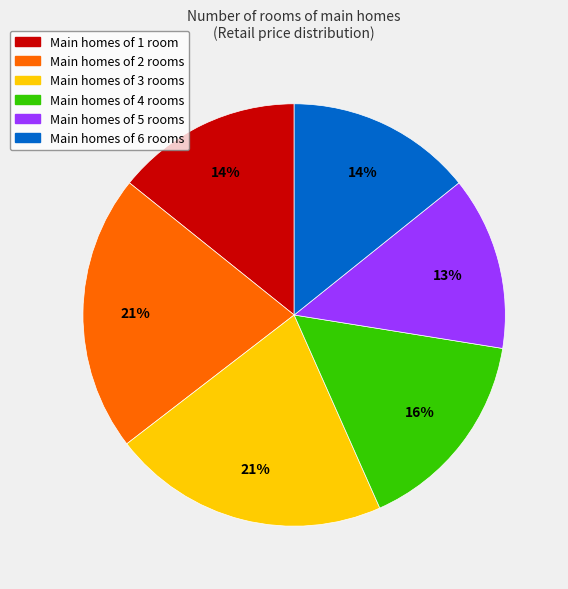

To the nearest percent, what is the difference between the largest and smallest slice percentages?

8%